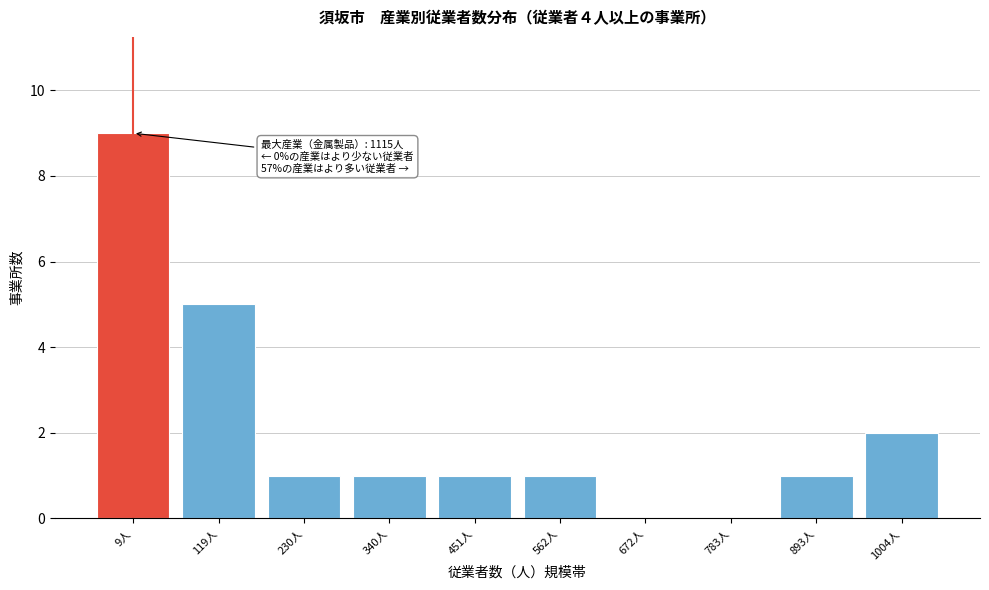

Reading left to right, list all the values displayed in this chart.

9人=9	119人=5	230人=1	340人=1	451人=1	562人=1	672人=0	783人=0	893人=1	1004人=2